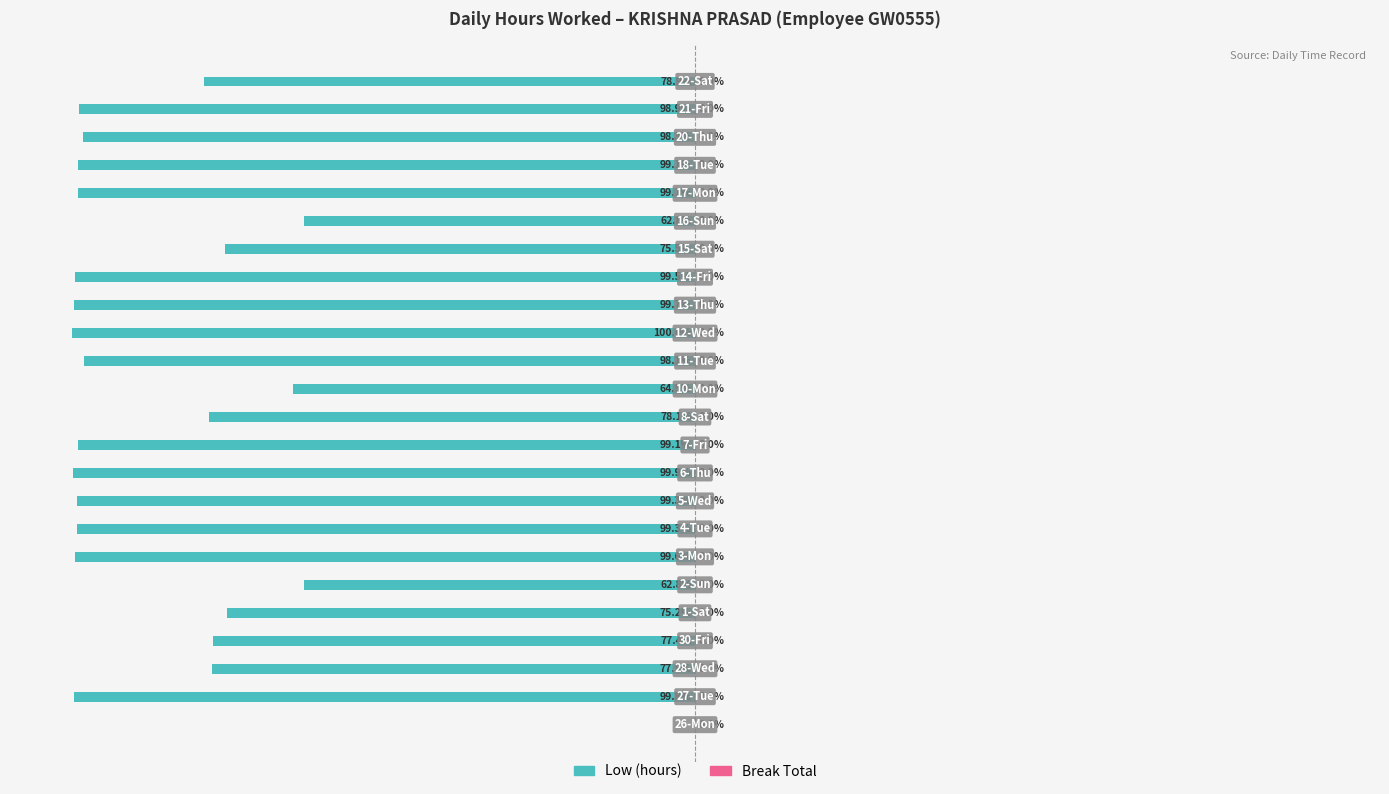

Are the bars horizontal?

Yes